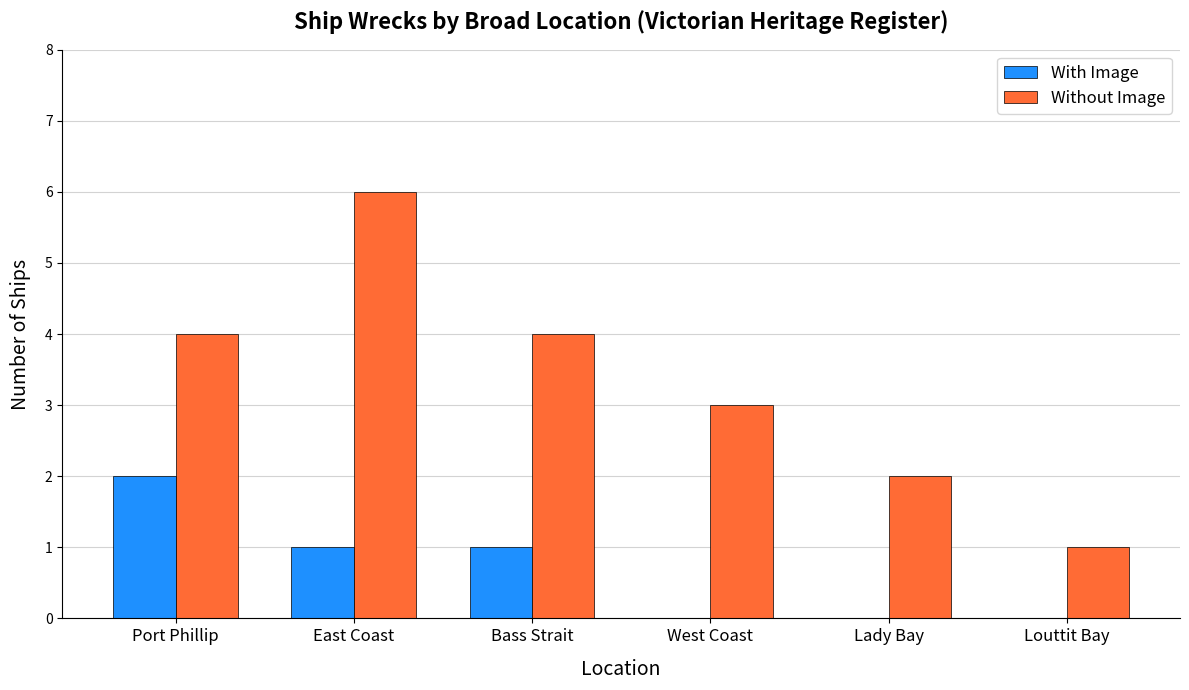

Reading right to left, extract all data points from this chart.

With Image: Louttit Bay=0	Lady Bay=0	West Coast=0	Bass Strait=1	East Coast=1	Port Phillip=2
Without Image: Louttit Bay=1	Lady Bay=2	West Coast=3	Bass Strait=4	East Coast=6	Port Phillip=4